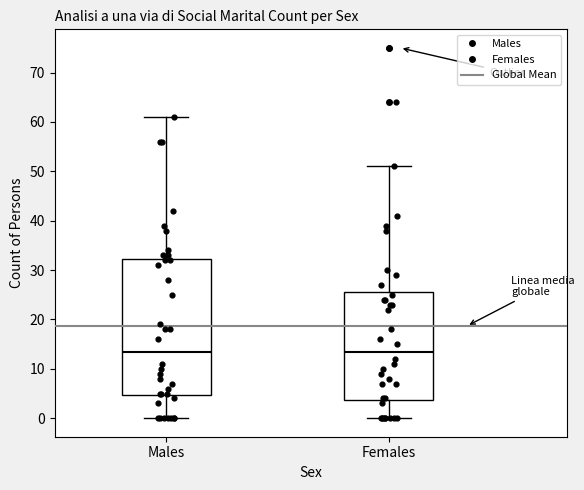

Reading left to right, transcribe this box plot: for each box, give where its median line is, the range the box spans, and where its two whiskers end, as read against the y-axis. The values are not printed on the chart, so give them approximately, as read against the axis.

Males: median 14, box 5 to 32, whiskers 0 to 61
Females: median 14, box 4 to 26, whiskers 0 to 51